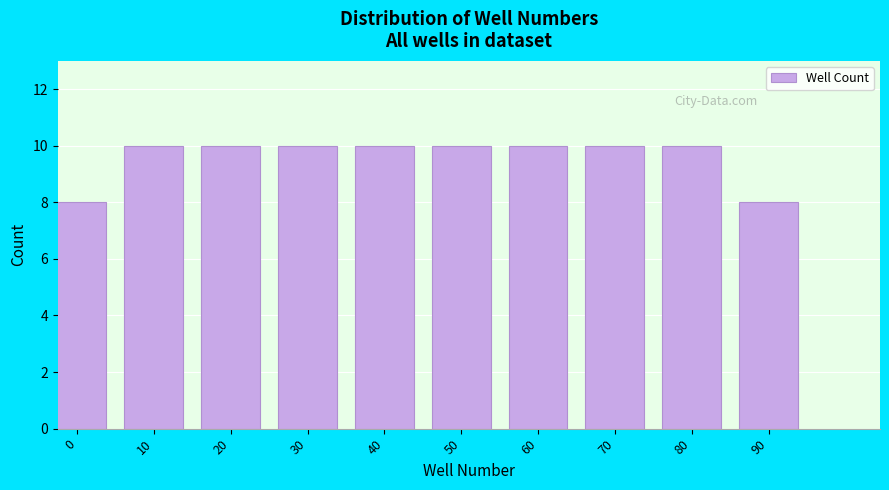

Reading left to right, transcribe all the data shown in this chart.

0=8	10=10	20=10	30=10	40=10	50=10	60=10	70=10	80=10	90=8